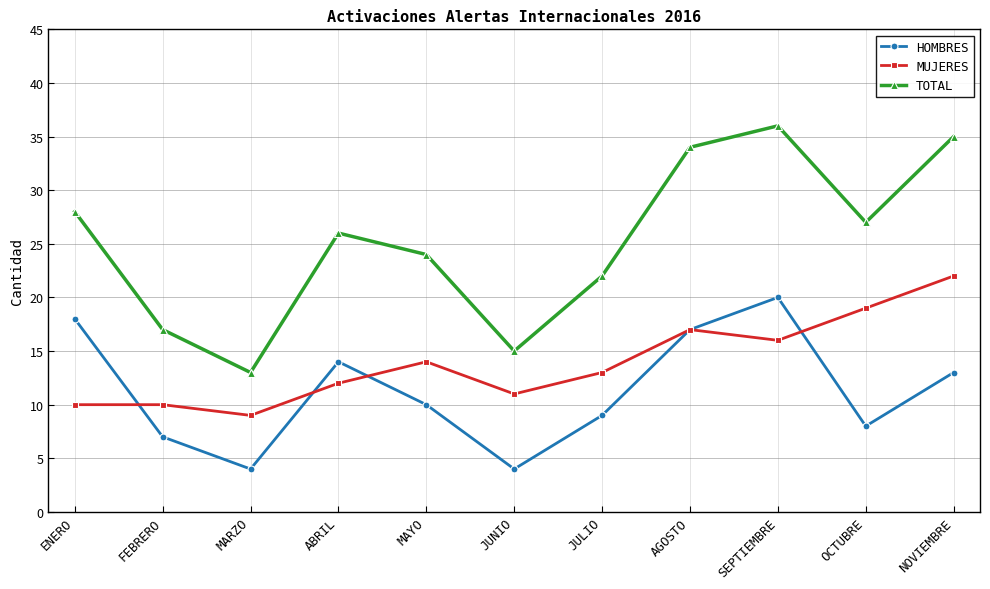

Where is the first local maximum for HOMBRES?

ABRIL